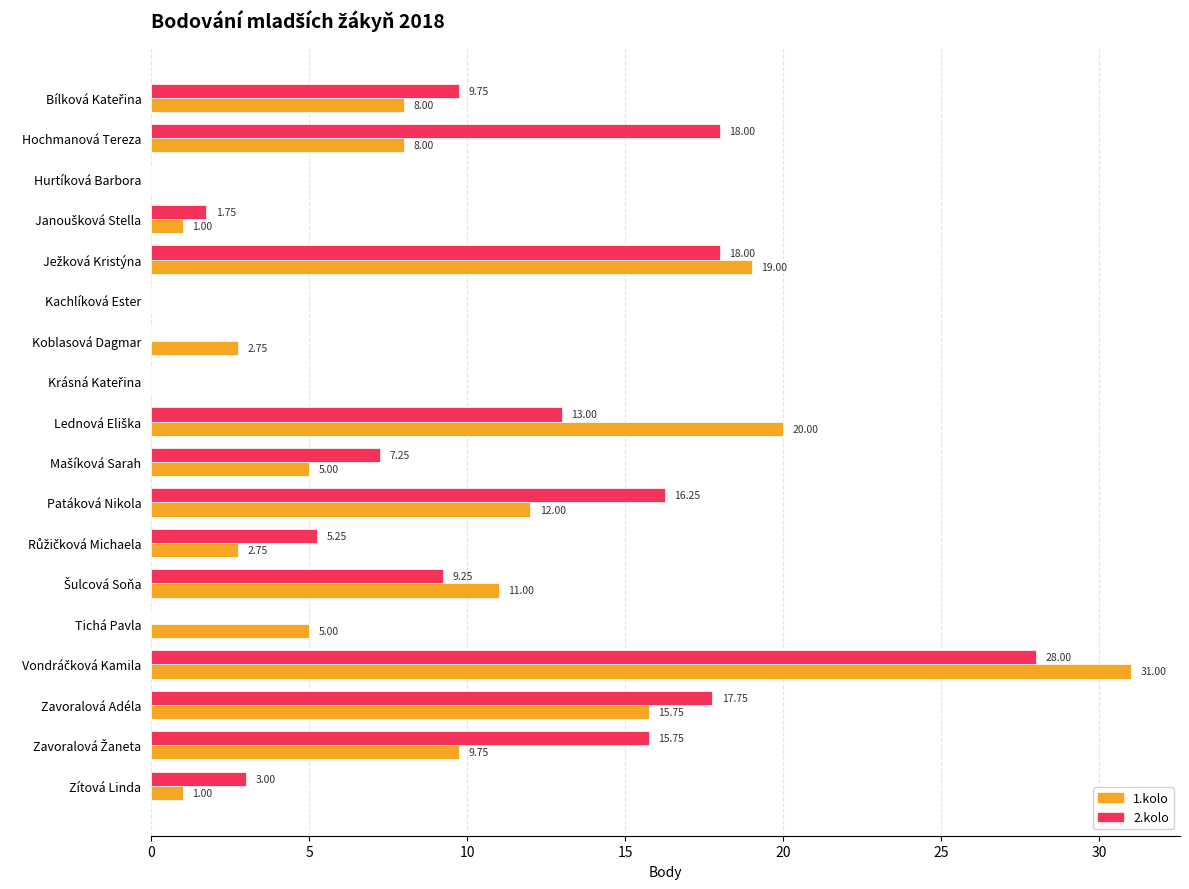

What is the sum of all 2.kolo values?

163.0